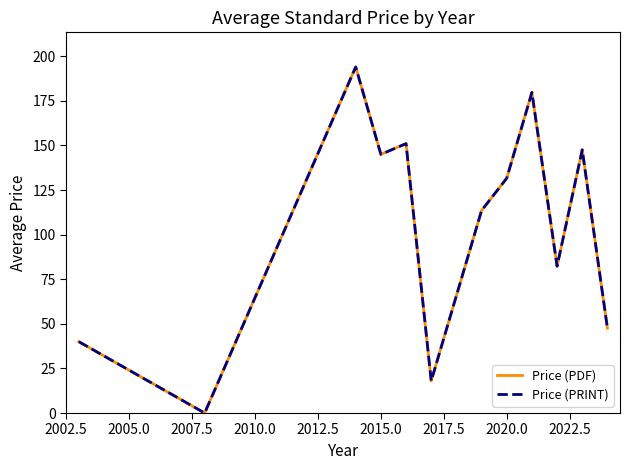

True or false: Price (PRINT) and Price (PDF) intersect in this chart.

False